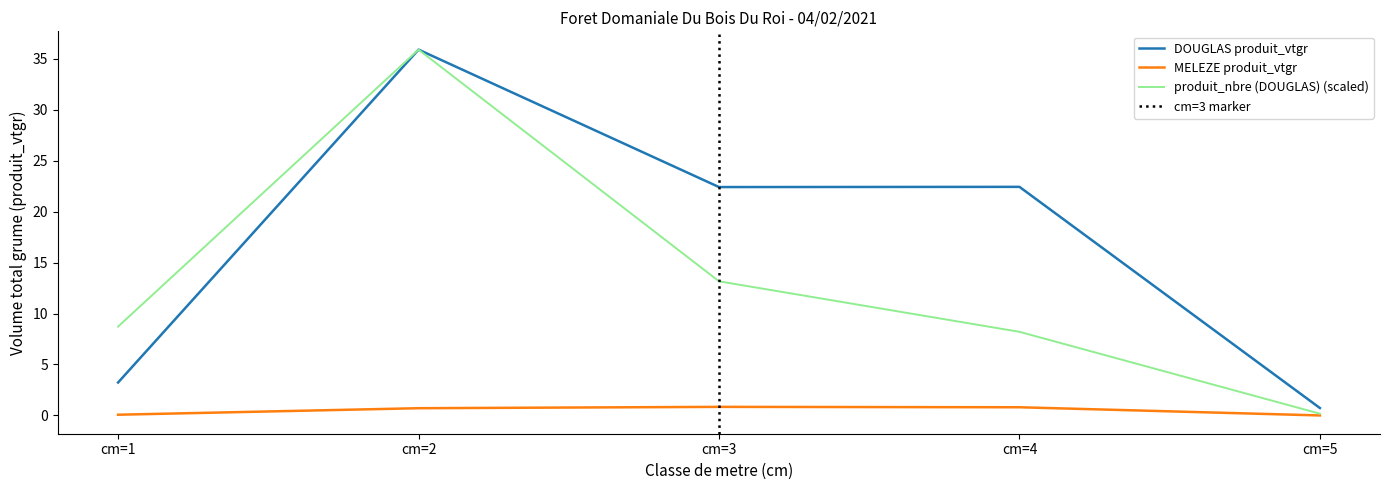

What is the difference between the maximum and minimum values in the DOUGLAS produit_vtgr series?

35.2